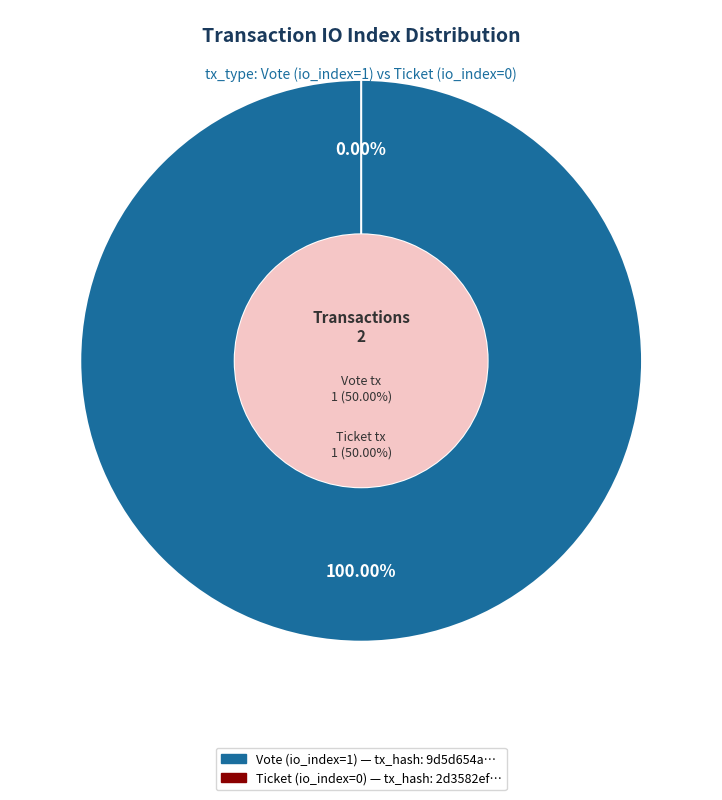

To the nearest percent, what is the combined percentage of Ticket (io_index=0) and Vote (io_index=1)?

100%